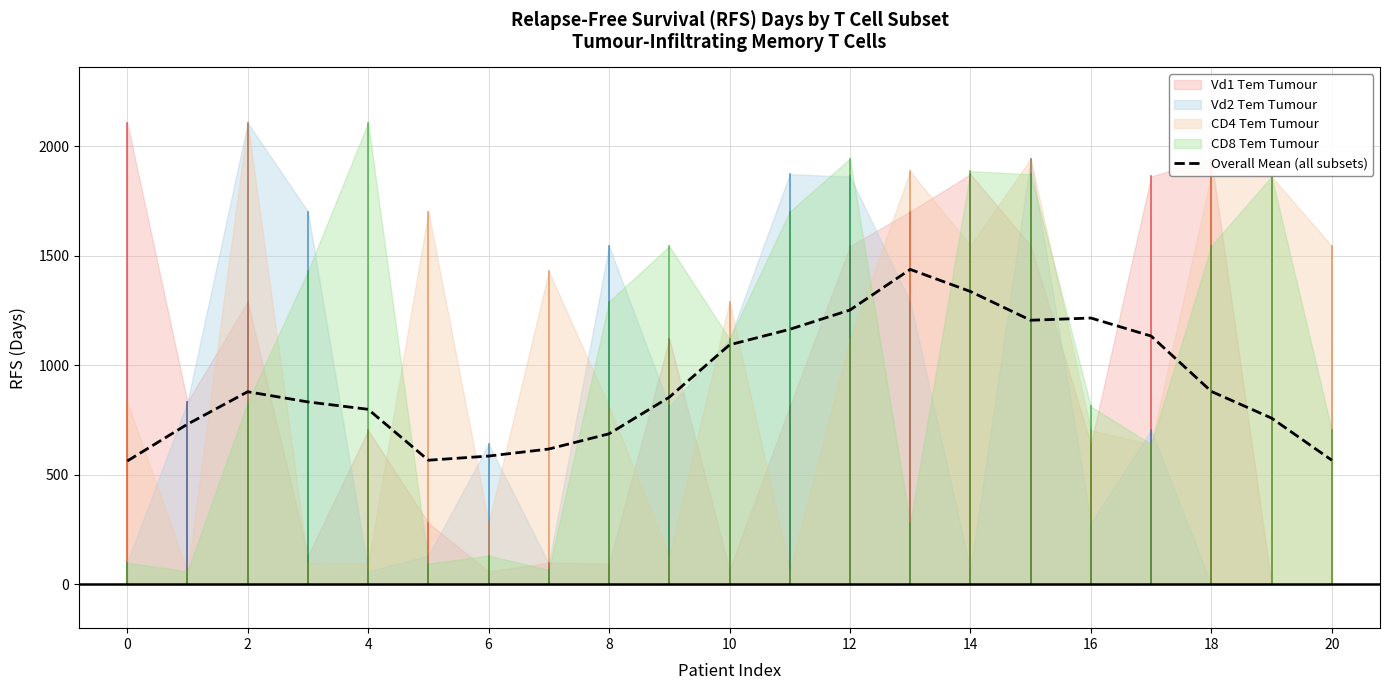

The value of Overall Mean (all subsets) at 6 is 585.7. True or false?

True